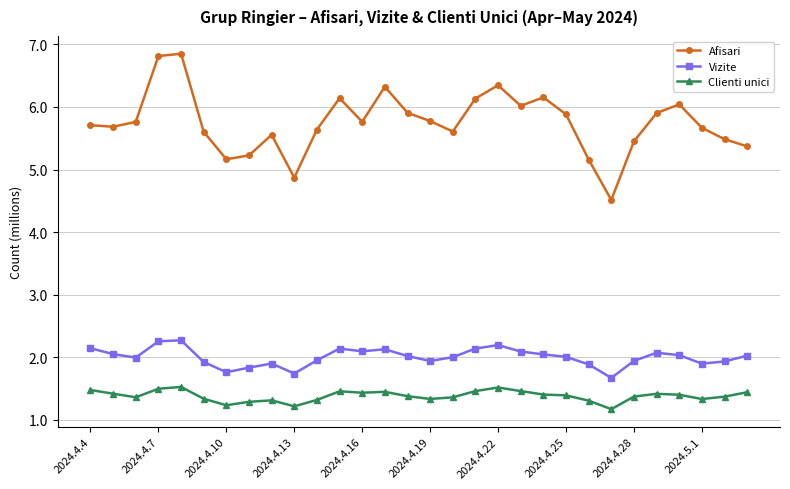

Which series has the widest spread of values?

Afisari